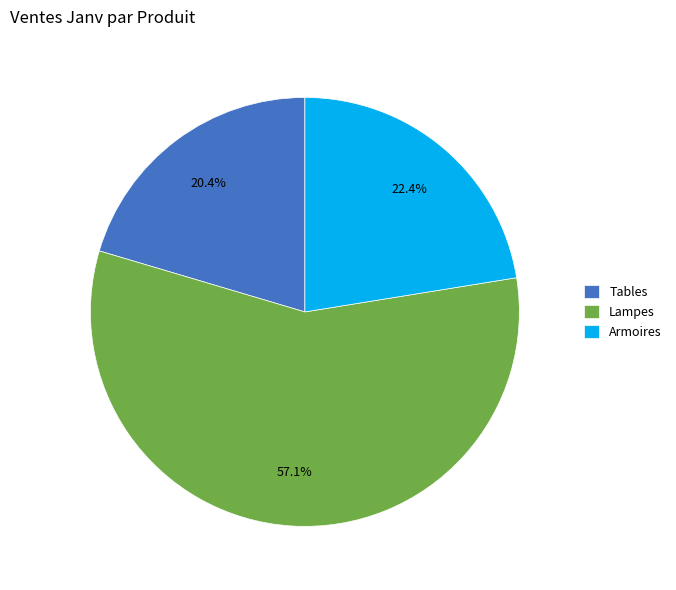

The Lampes slice represents 57% of the pie. True or false?

True